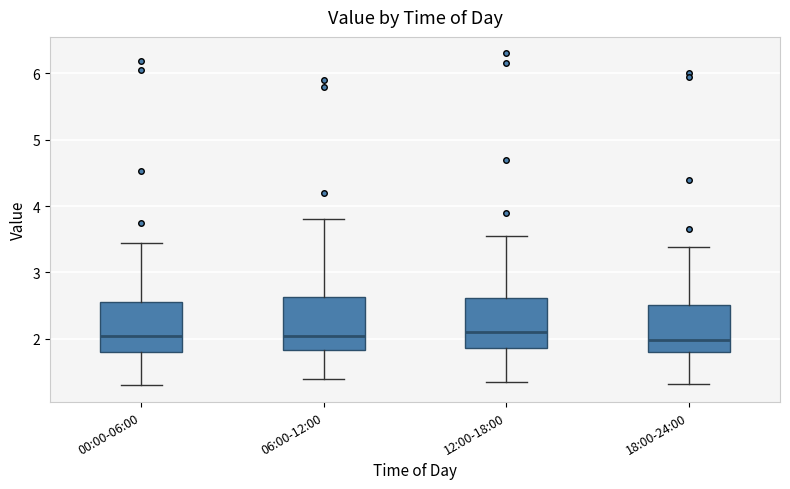

Reading left to right, read every box against the y-axis: the position of its median line, the range the box covers, and the ends of its whiskers. The values are not printed on the chart, so give them approximately, as read against the axis.

00:00-06:00: median 2.0, box 1.8 to 2.6, whiskers 1.3 to 3.5
06:00-12:00: median 2.1, box 1.8 to 2.6, whiskers 1.4 to 3.8
12:00-18:00: median 2.1, box 1.9 to 2.6, whiskers 1.4 to 3.6
18:00-24:00: median 2.0, box 1.8 to 2.5, whiskers 1.3 to 3.4